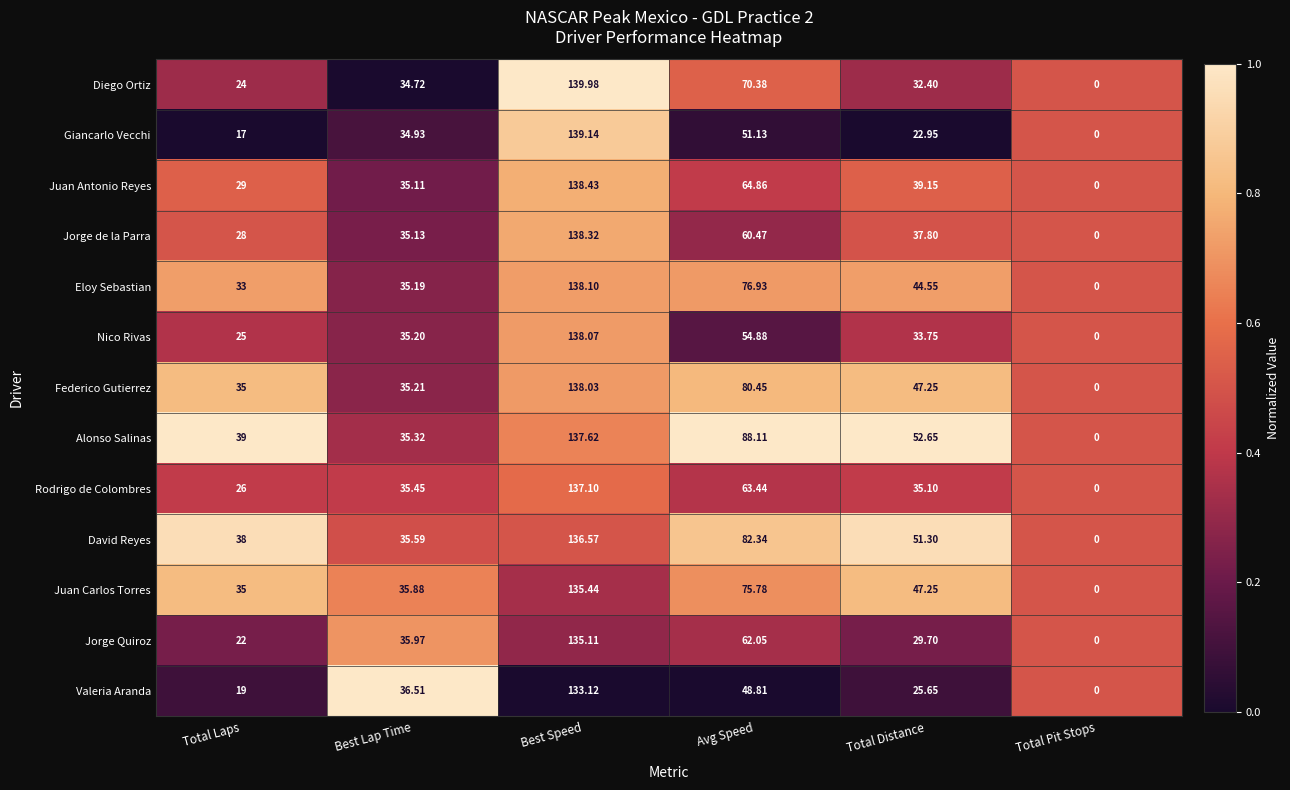

How many data points does each series have?

6